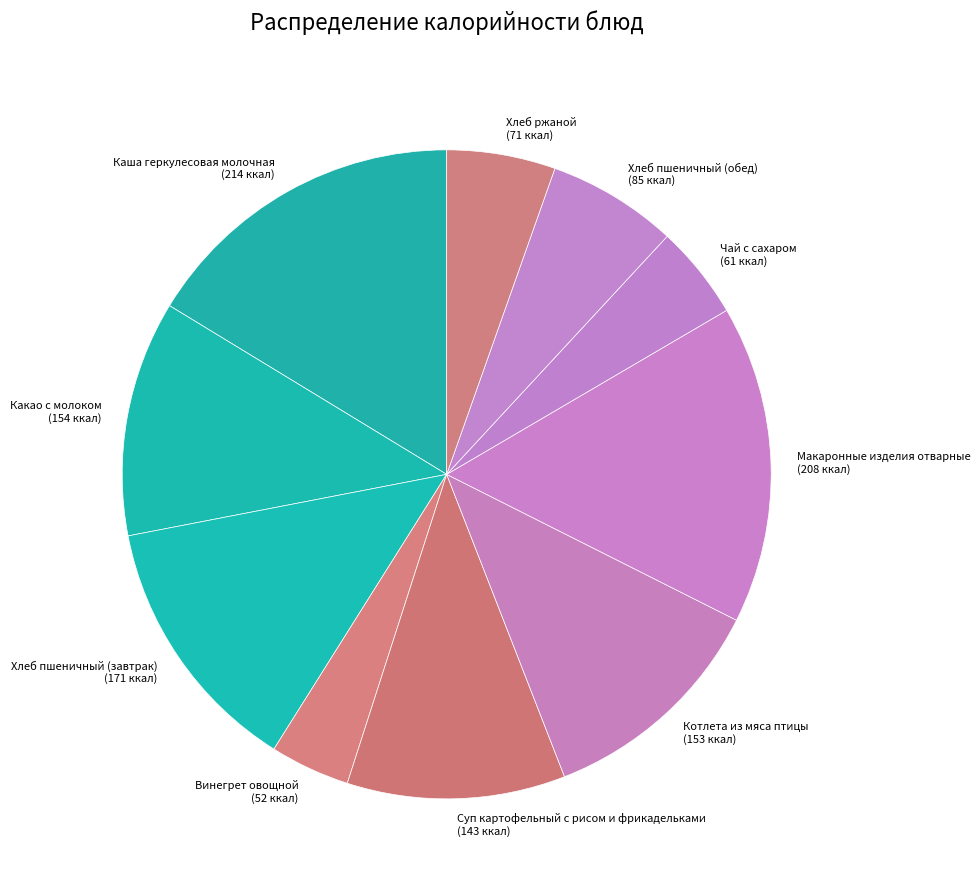

Do Хлеб пшеничный (завтрак) (171 ккал) and Какао с молоком (154 ккал) together represent more than half of the pie?

No